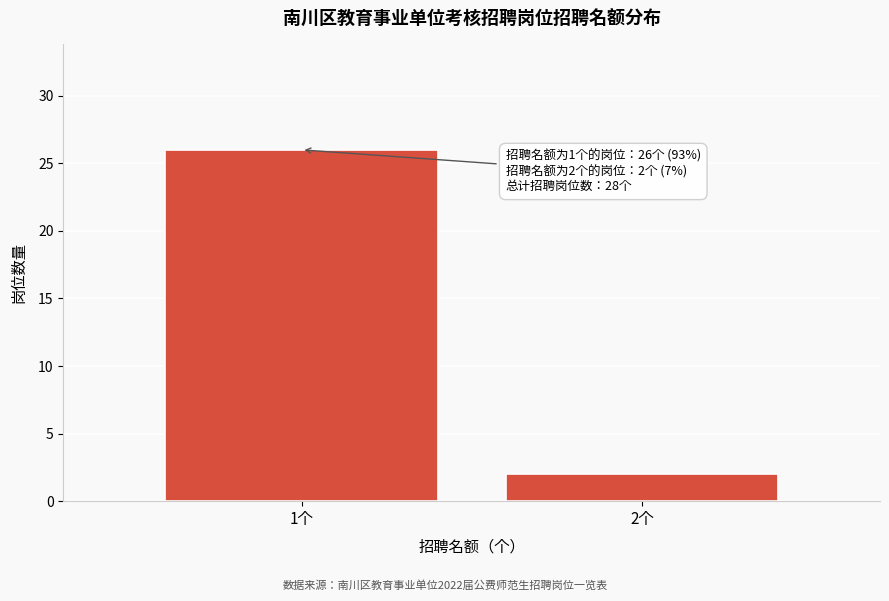

Reading left to right, what are all the values shown in this chart?

26	2